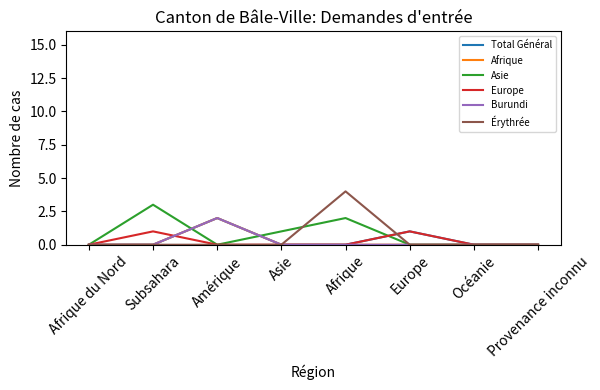

Is this an area chart (filled region under the line)?

No